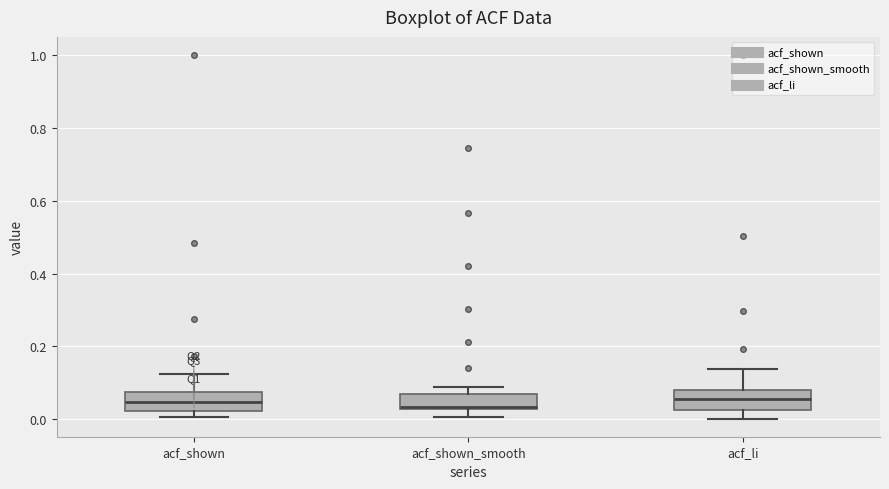

Where is the upper edge of the box for acf_li on the y-axis? The values are not printed on the chart, so give them approximately, as read against the axis.

0.08